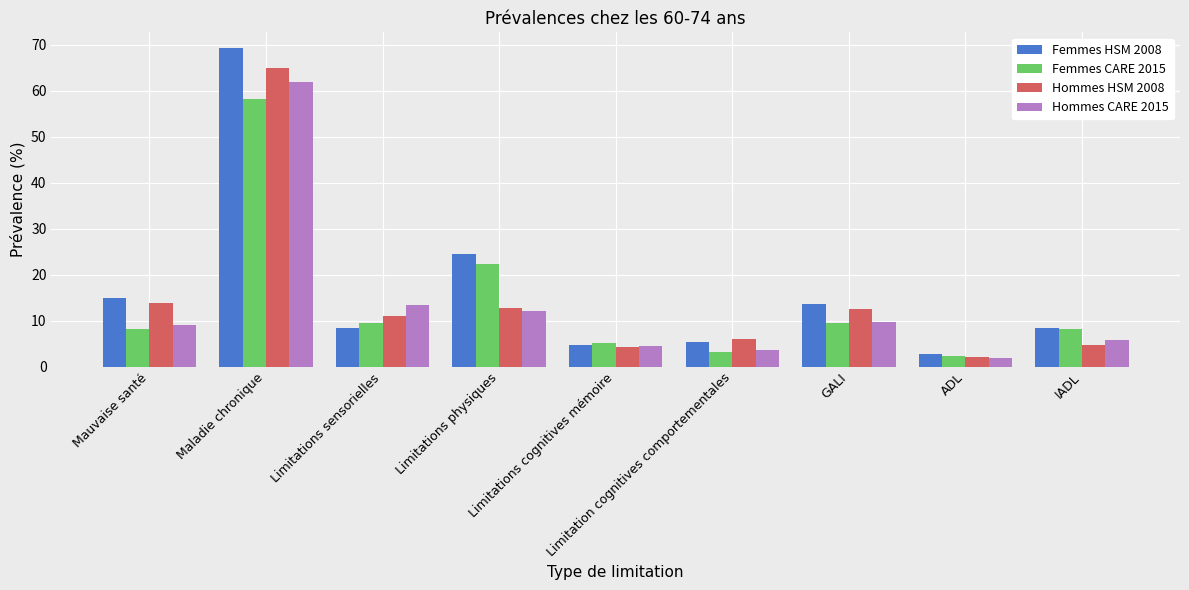

What position from the right is Mauvaise santé?

9